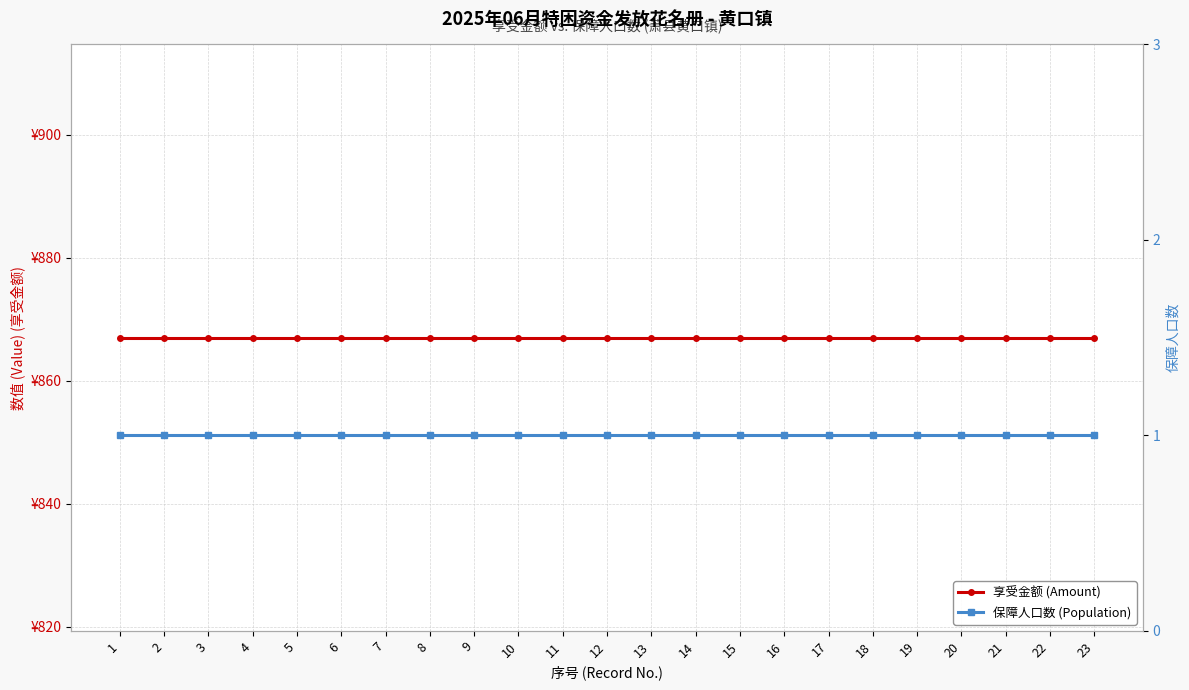

Reading right to left, list all the values displayed in this chart.

享受金额 (Amount): 23=867	22=867	21=867	20=867	19=867	18=867	17=867	16=867	15=867	14=867	13=867	12=867	11=867	10=867	9=867	8=867	7=867	6=867	5=867	4=867	3=867	2=867	1=867
保障人口数 (Population): 23=1	22=1	21=1	20=1	19=1	18=1	17=1	16=1	15=1	14=1	13=1	12=1	11=1	10=1	9=1	8=1	7=1	6=1	5=1	4=1	3=1	2=1	1=1